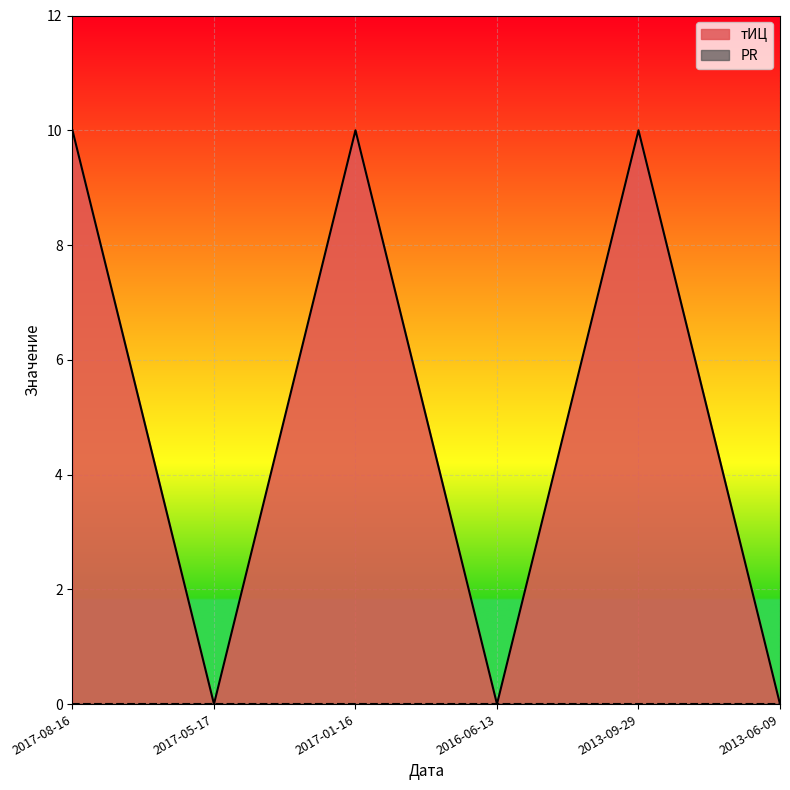

What is the difference between the maximum and second lowest values?

10